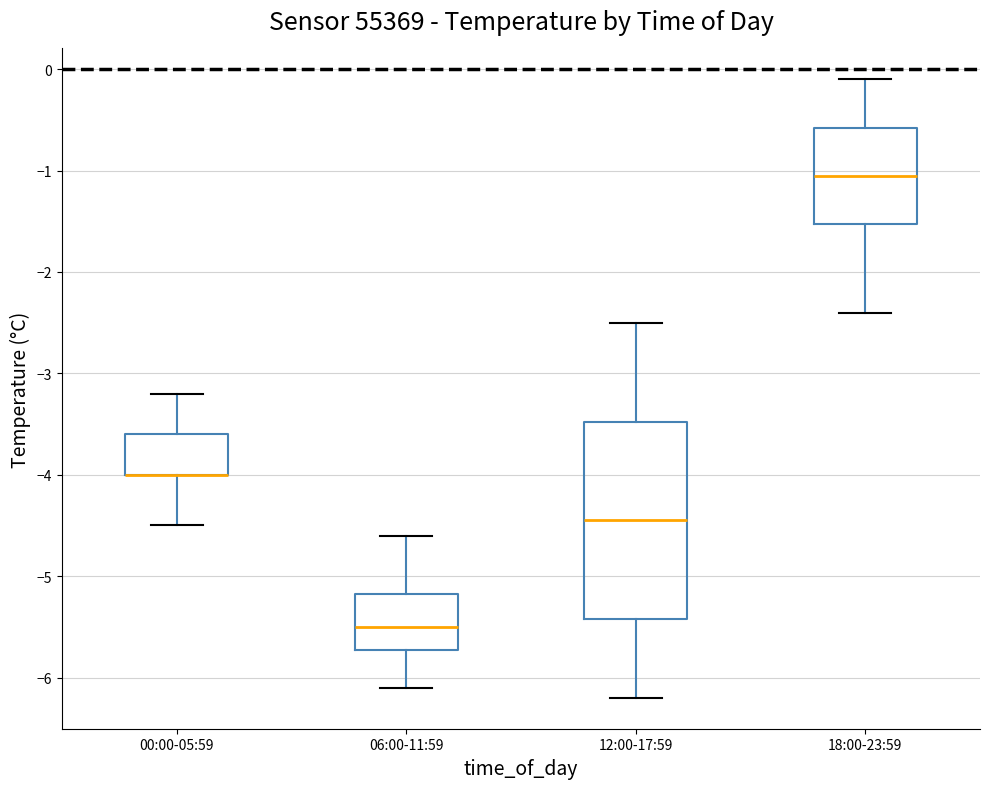

Reading left to right, read every box against the y-axis: the position of its median line, the range the box covers, and the ends of its whiskers. The values are not printed on the chart, so give them approximately, as read against the axis.

00:00-05:59: median -4.0 (drawn on the box's lower edge), box -4.0 to -3.6, whiskers -4.5 to -3.2
06:00-11:59: median -5.5, box -5.7 to -5.2, whiskers -6.1 to -4.6
12:00-17:59: median -4.4, box -5.4 to -3.5, whiskers -6.2 to -2.5
18:00-23:59: median -1.0, box -1.5 to -0.6, whiskers -2.4 to -0.1